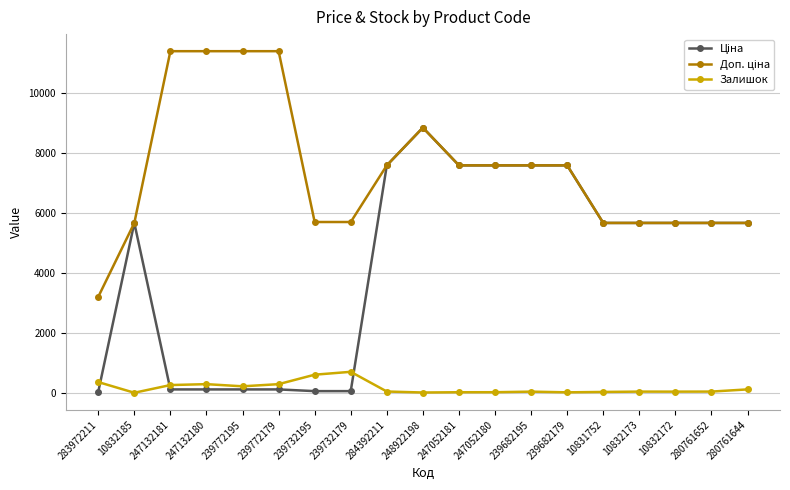

What is the minimum value for Залишок?

3.0